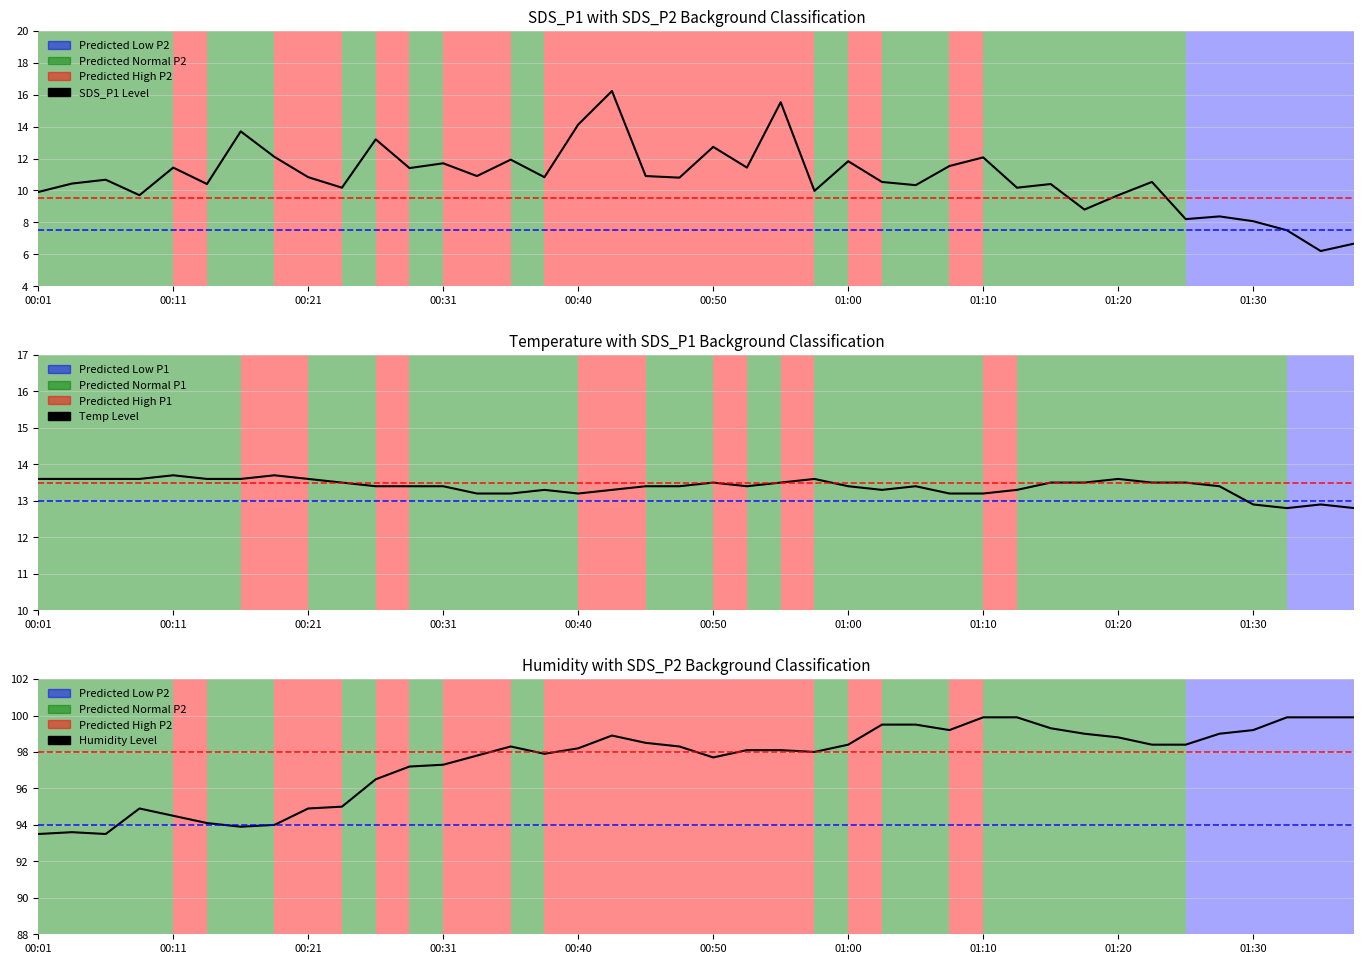

In SDS_P1 Level, how many points are higher than both neighbors (excluding endpoints)?

14